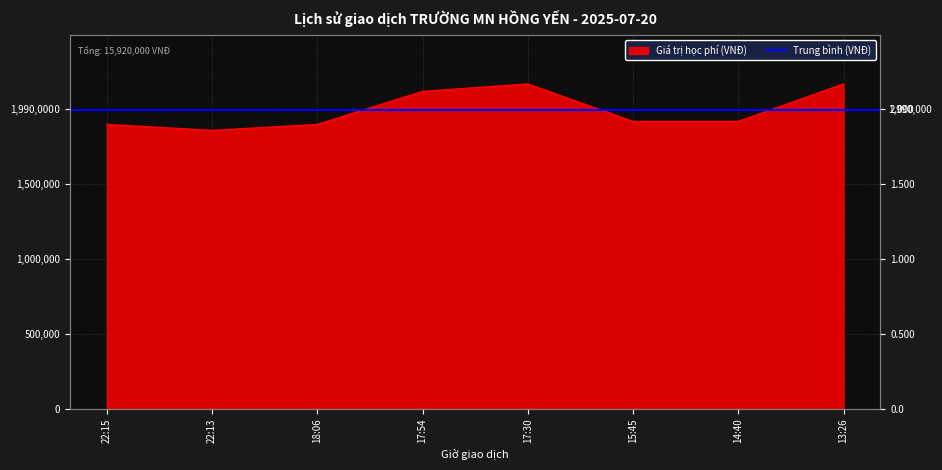

Does the chart have visible grid lines?

Yes